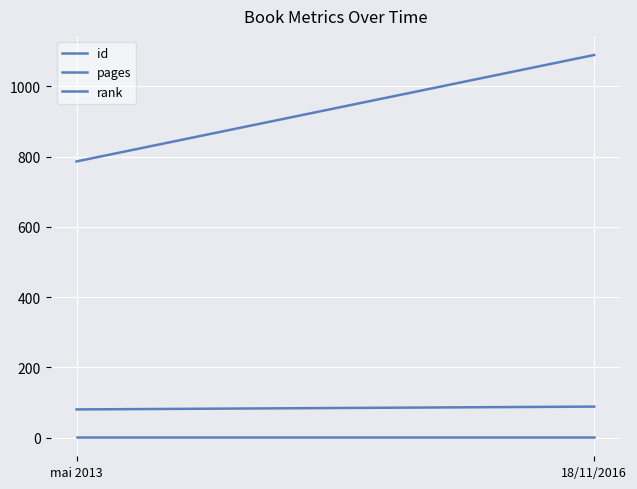

What position from the left is 18/11/2016?

2